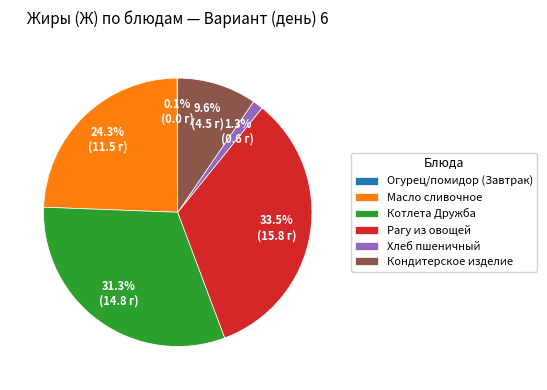

Is it true that Кондитерское изделие is 4% of the pie?

False